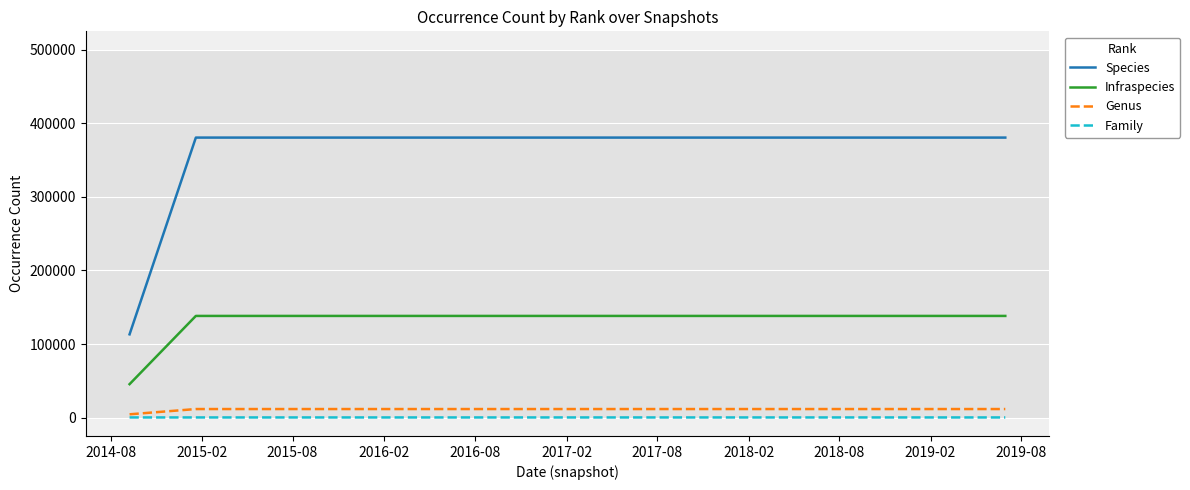

Which series has the largest total across all categories?

Species